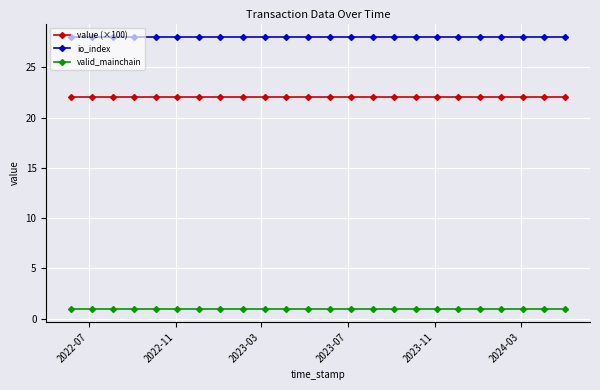

What is the minimum value shown in the chart?

1.0